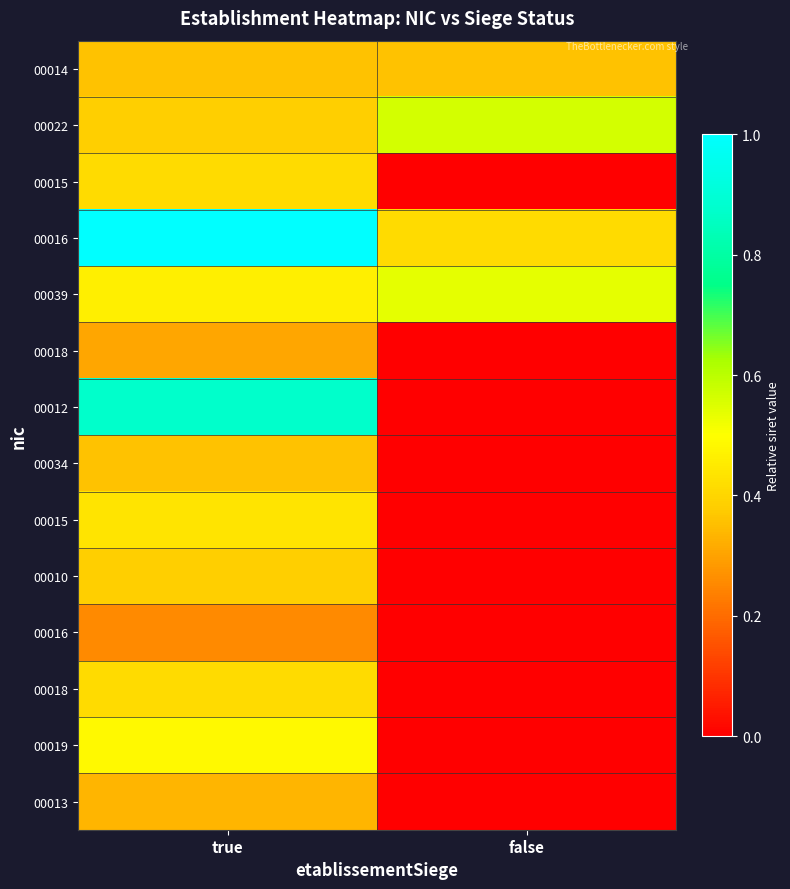

Count the number of categories in the chart.

2